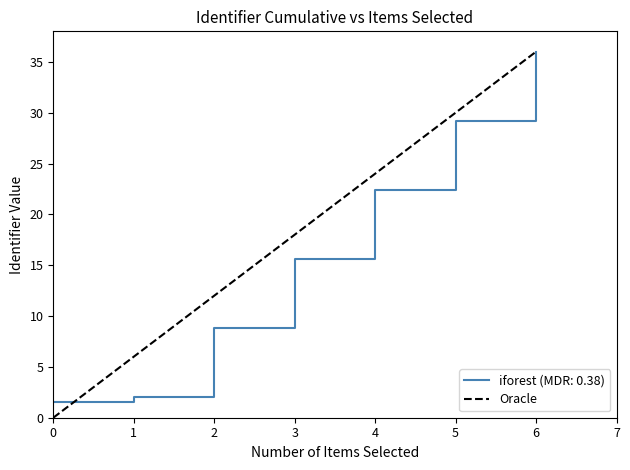

Is it true that iforest (MDR: 0.38) equals 22.4 at 4?

True